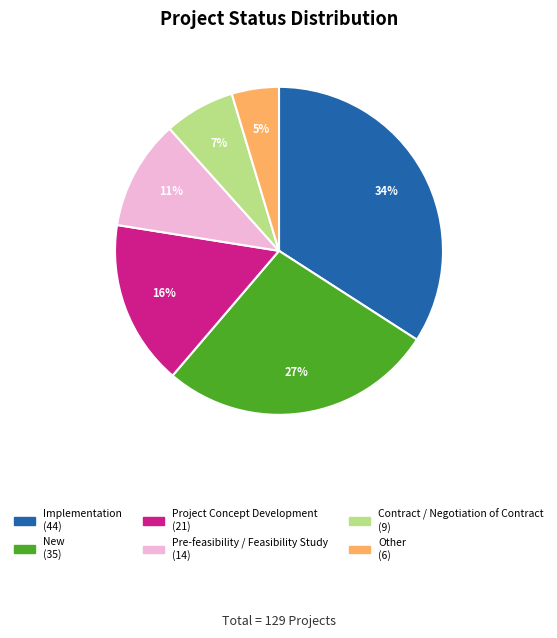

Which slice is the largest?

Implementation